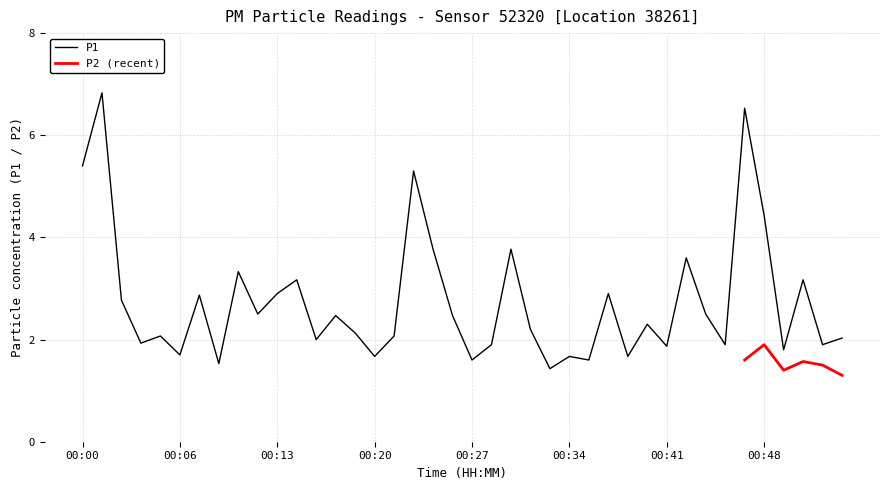

What is the minimum value shown in the chart?

1.4